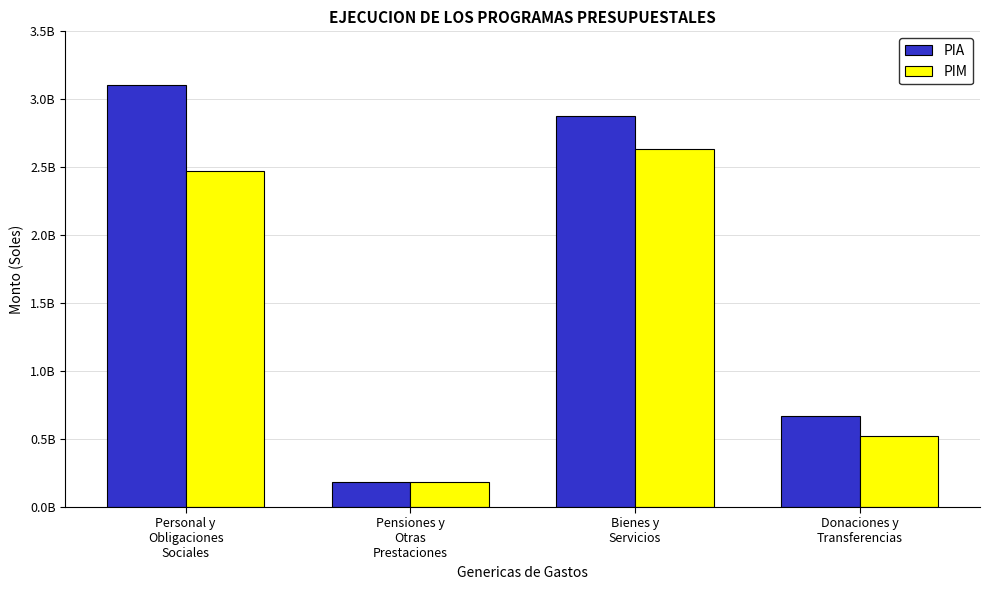

What is the smallest value displayed?

182001837